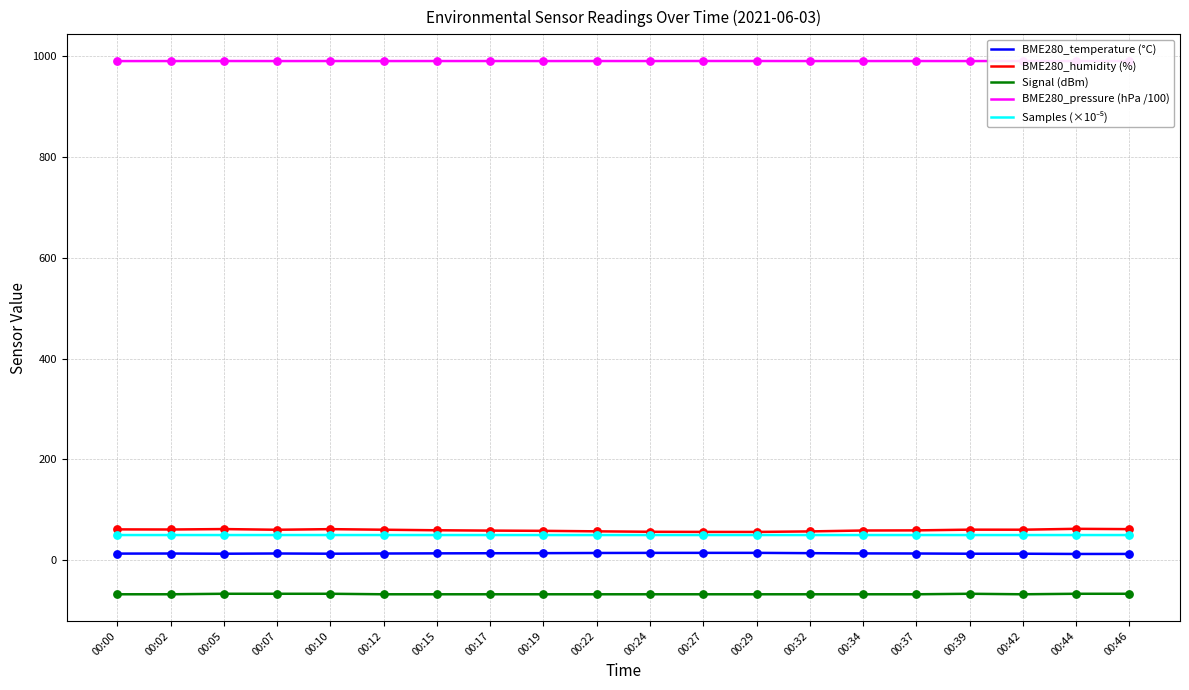

At how many categories does at least one series exceed 427?

20